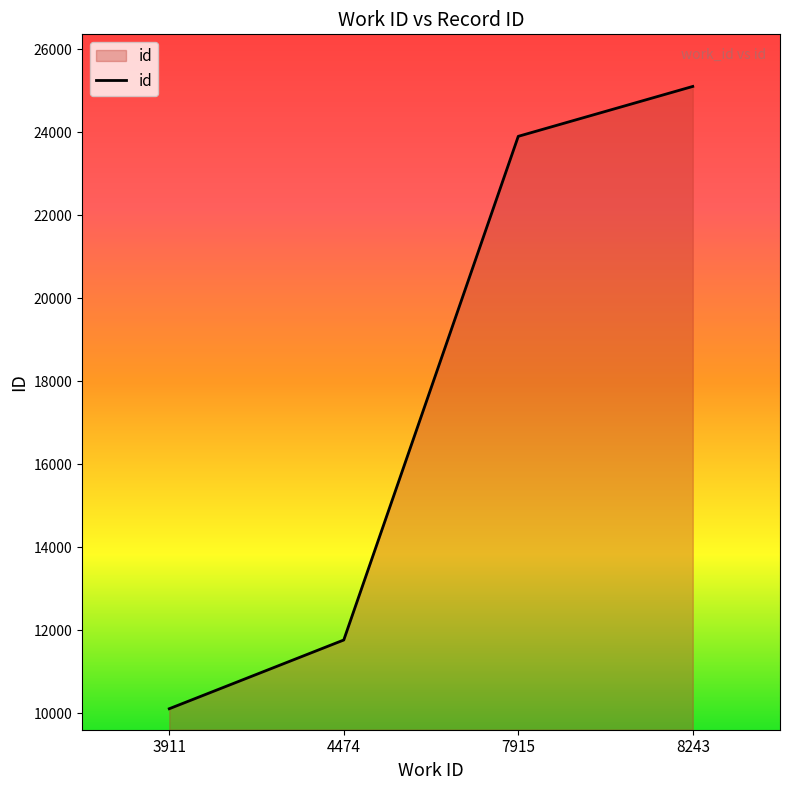

At which label is the value closest to 17610?

4474